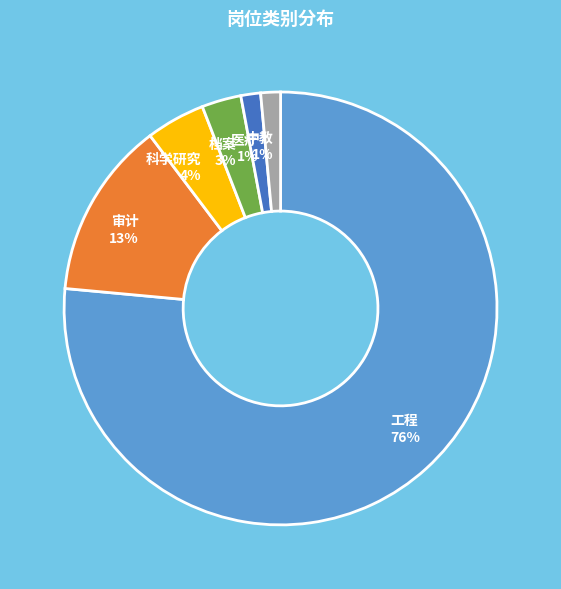

Count the number of slices in the pie.

6